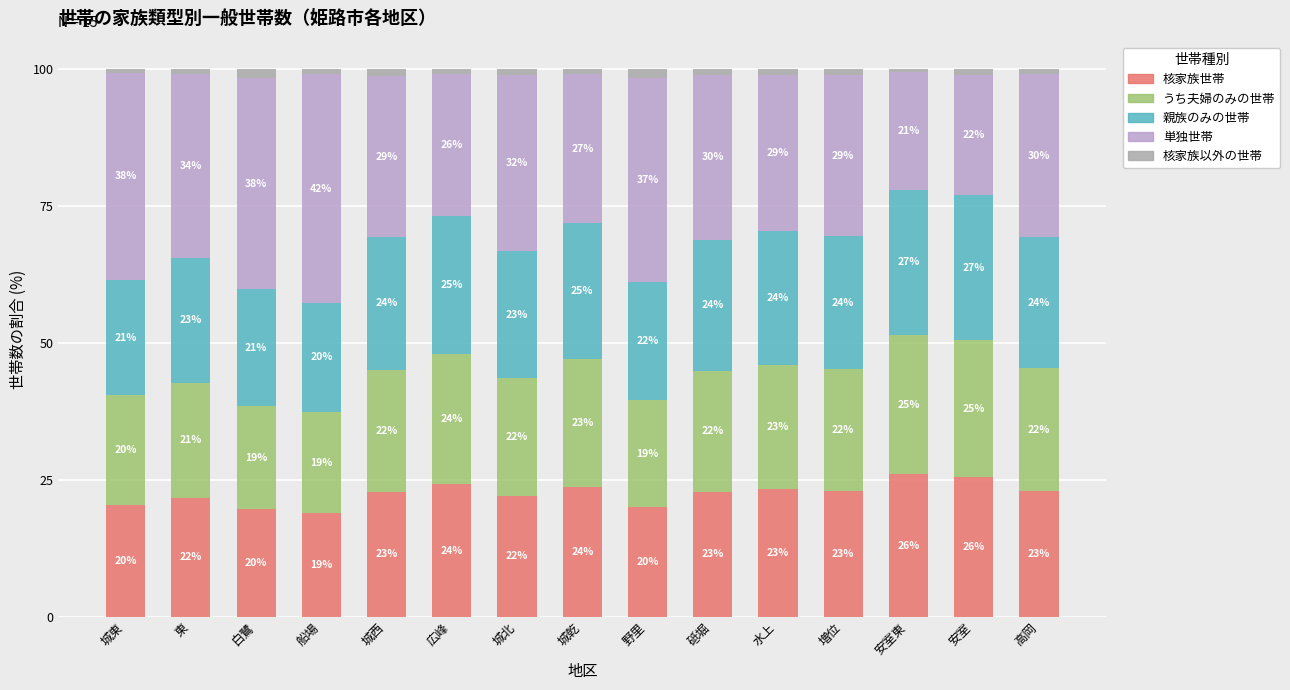

Does the chart contain stacked bars?

Yes